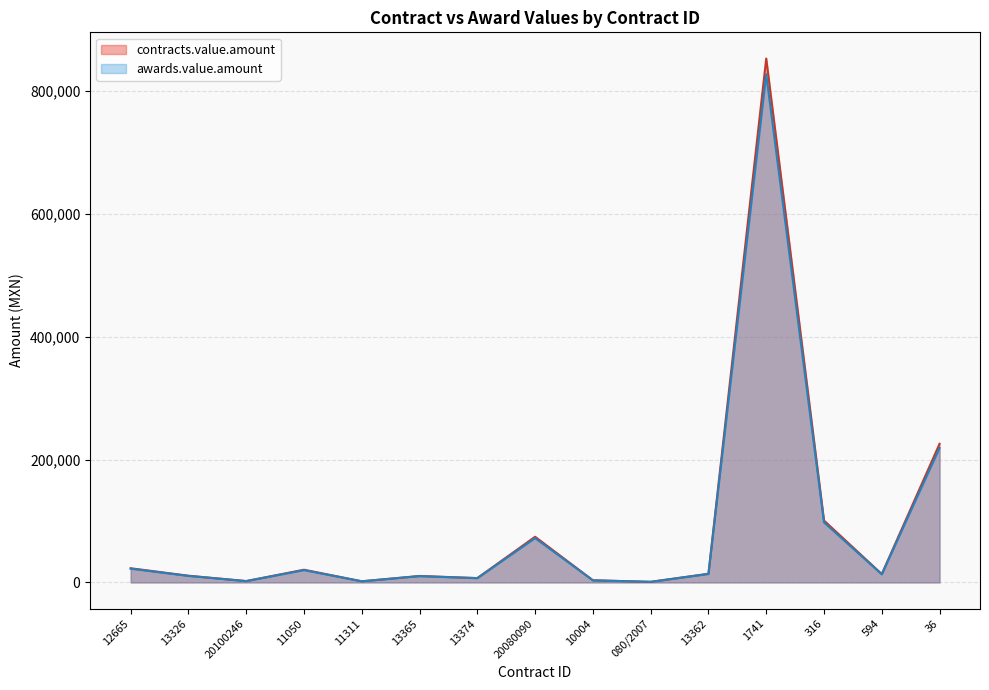

Which series has the largest range (max minus min)?

contracts.value.amount